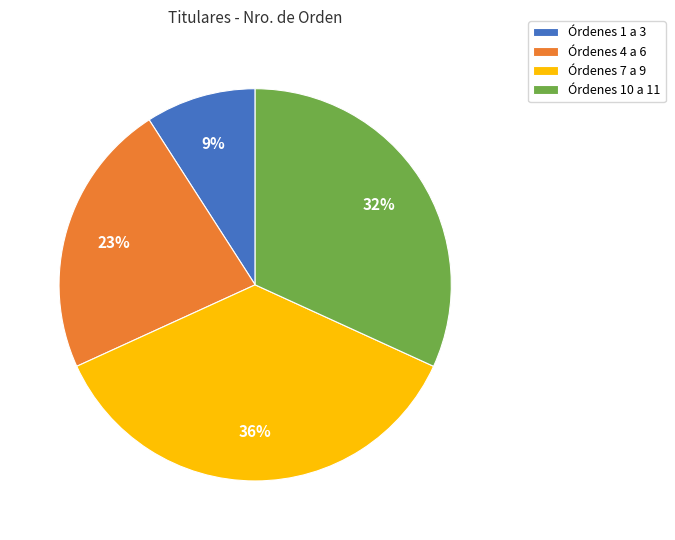

Which category has the smallest portion of the pie?

Órdenes 1 a 3